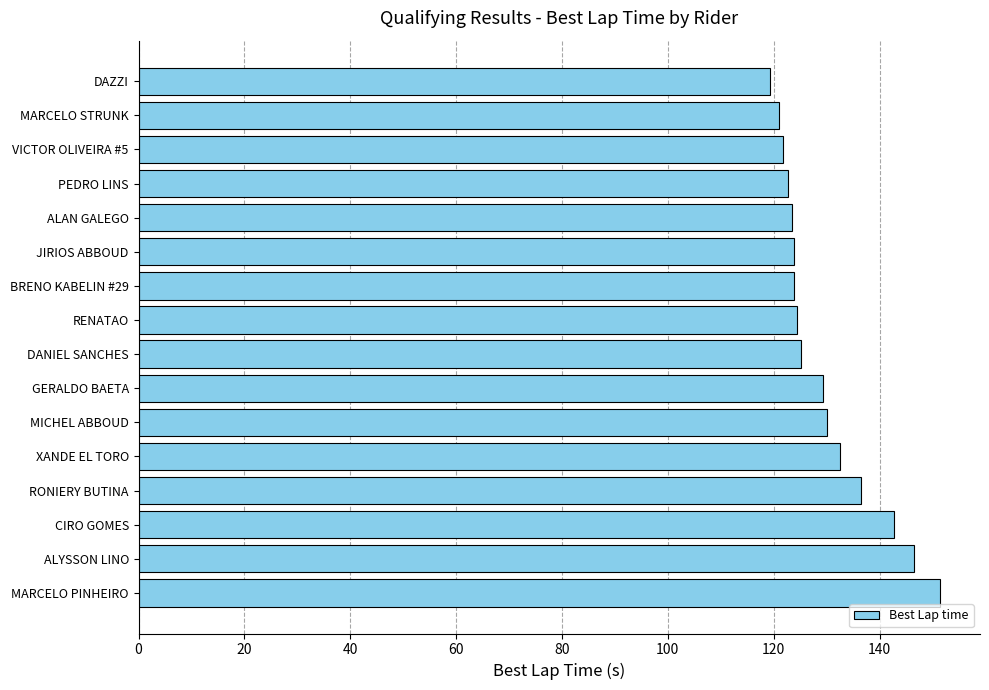

What is the change in value from ALAN GALEGO to DAZZI?

-4.3